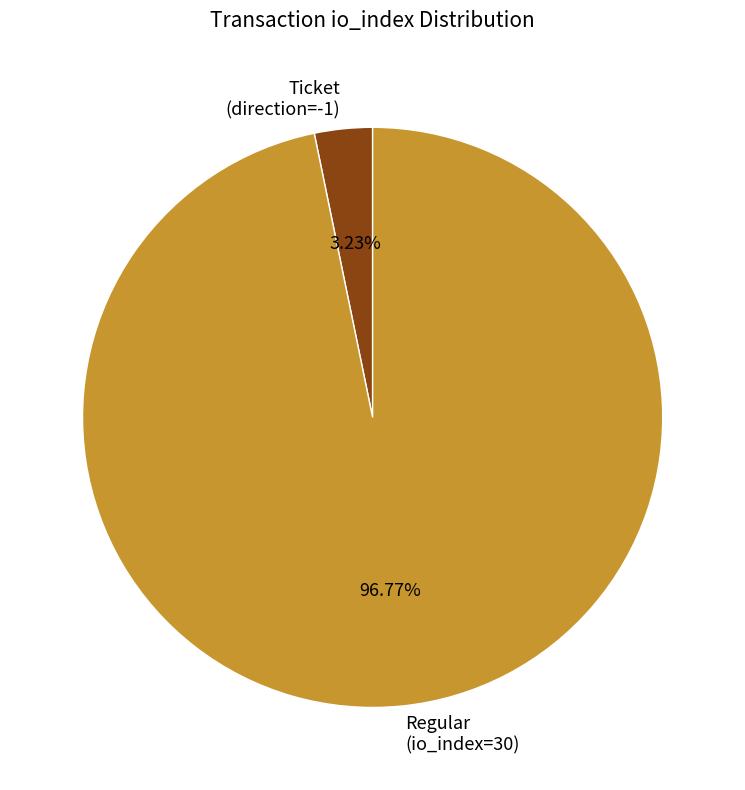

Is there a majority slice in this chart?

Yes